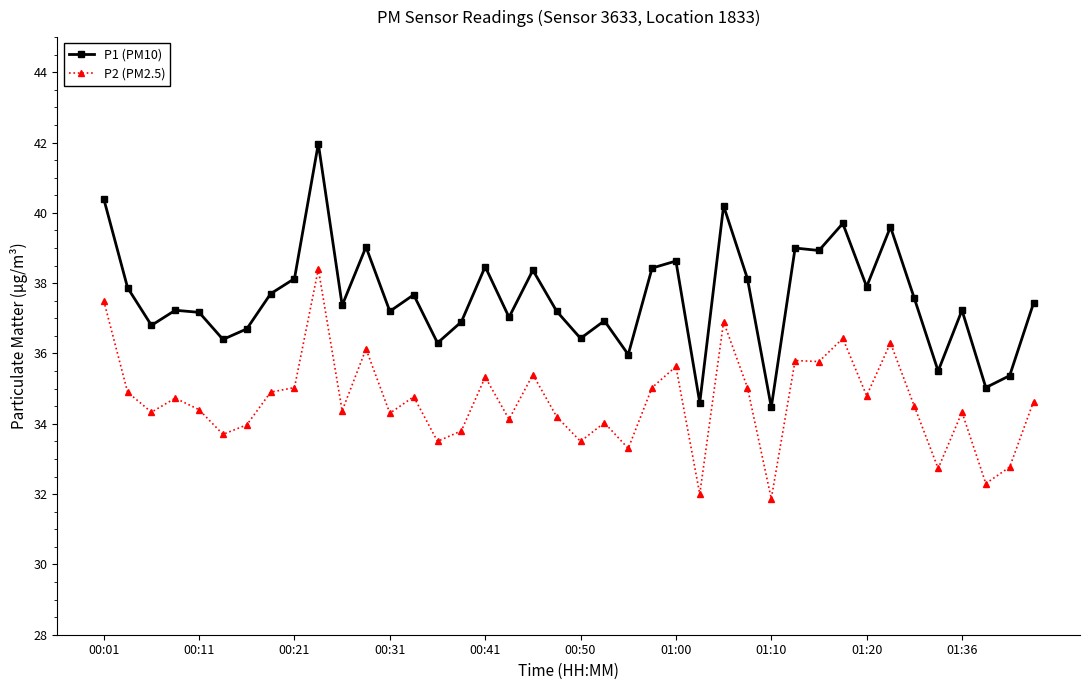

What is the value of the P1 (PM10) point at the 21st from the left?

36.4